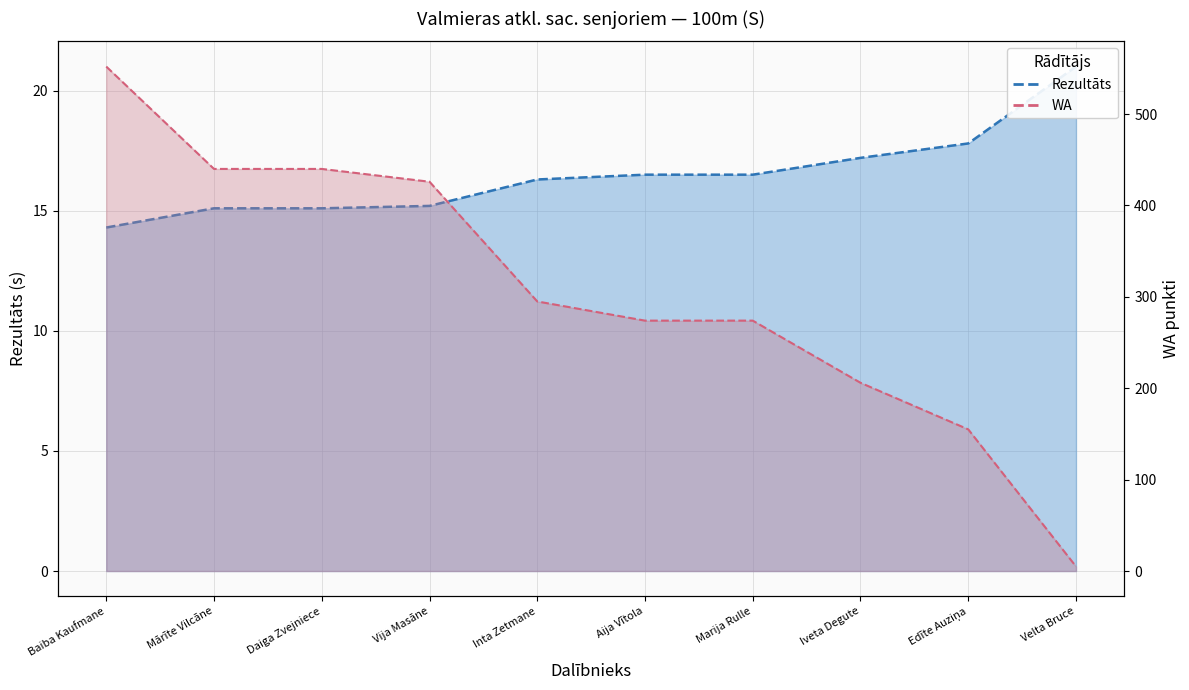

True or false: Rezultāts (line) has more than 0 interior local peaks.

False